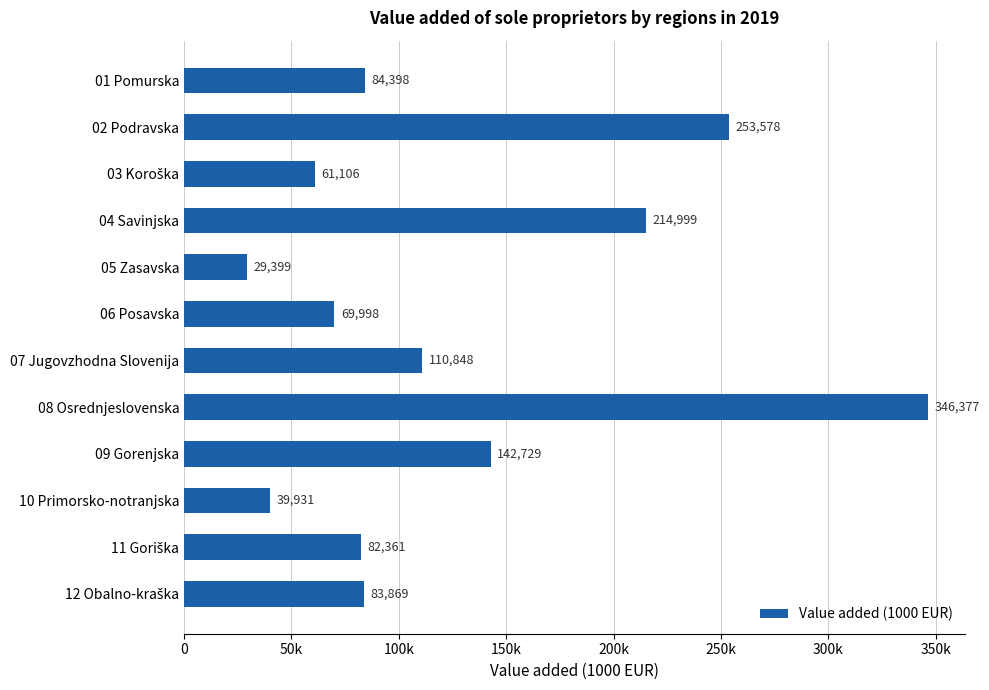

Are the bars horizontal?

Yes